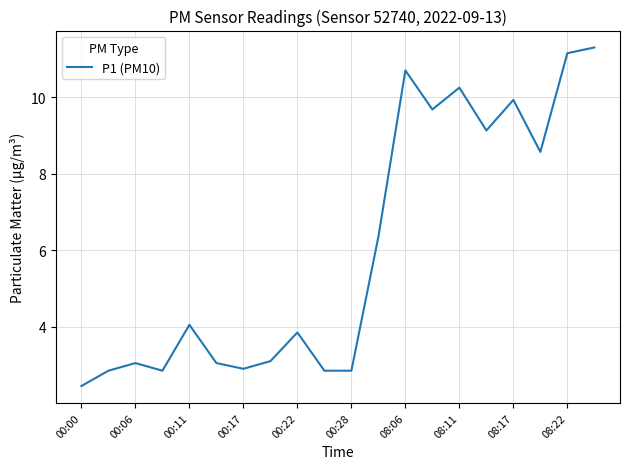

What is the greatest value displayed?

11.3